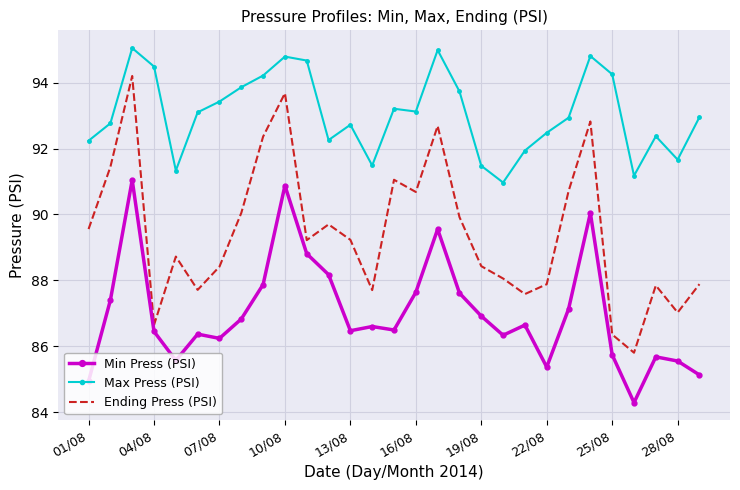

Rank the series by their average value, from highest to lowest.

Max Press (PSI), Ending Press (PSI), Min Press (PSI)